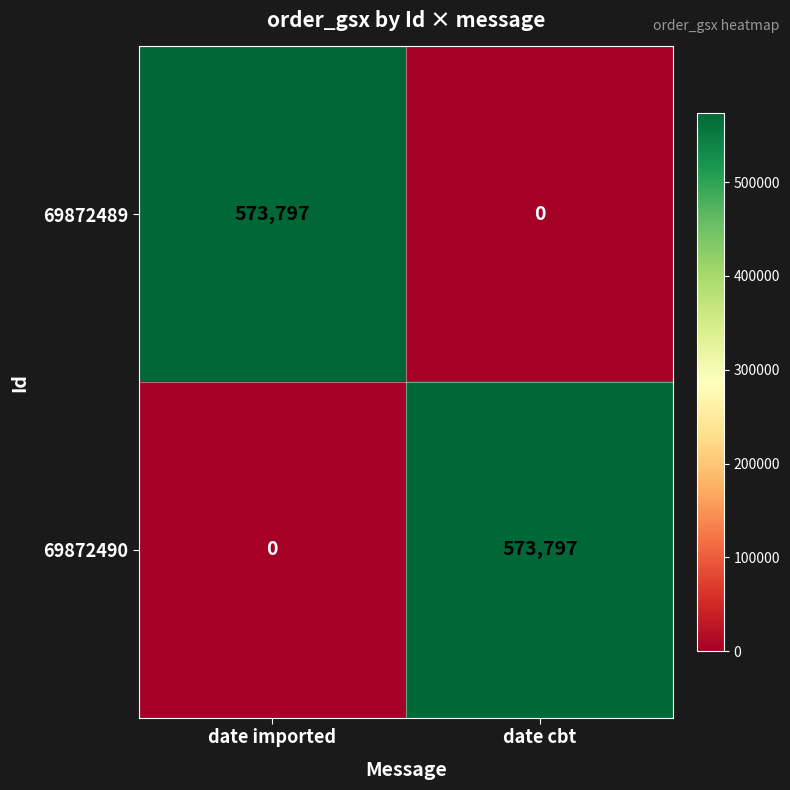

Reading right to left, extract all data points from this chart.

69872489: date cbt=0	date imported=573797
69872490: date cbt=573797	date imported=0